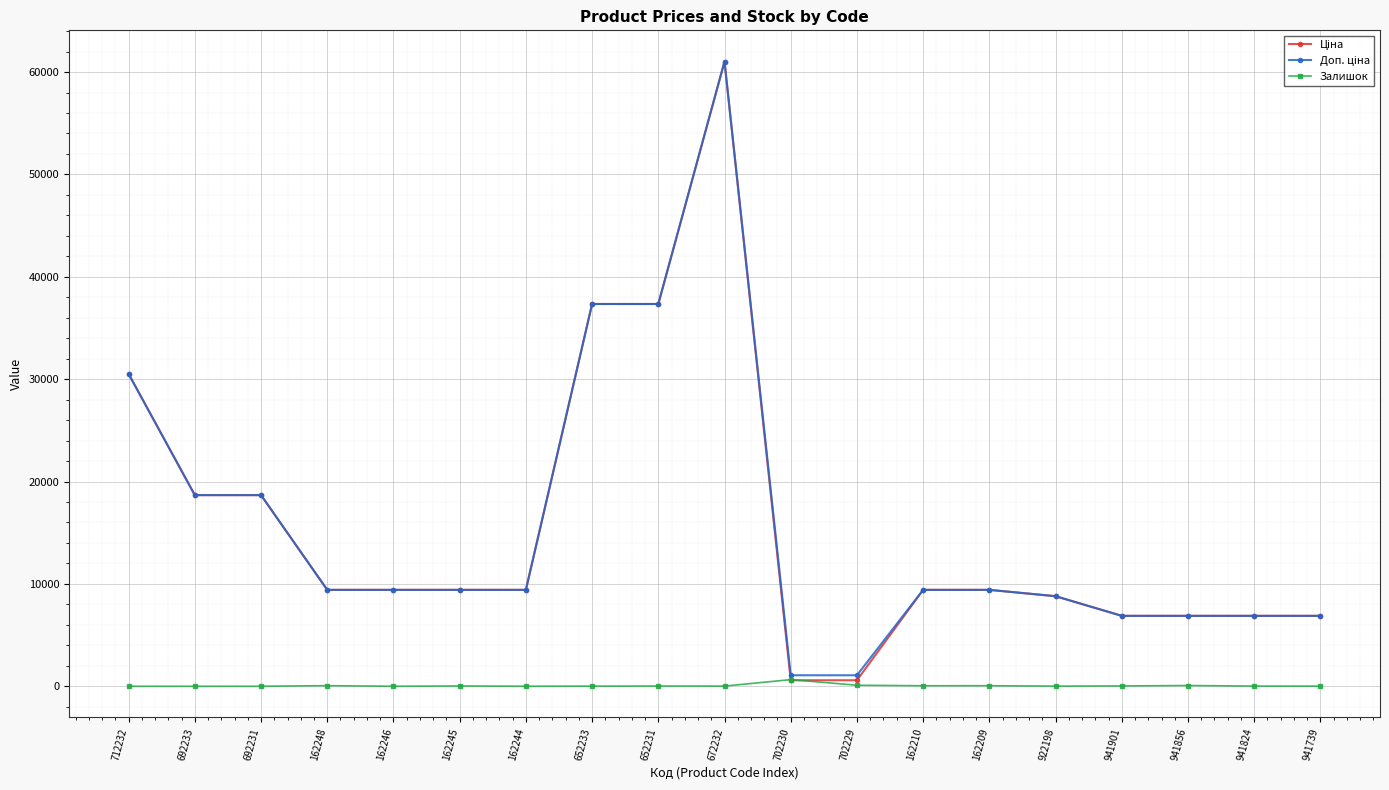

What is the maximum value shown in the chart?

61024.7